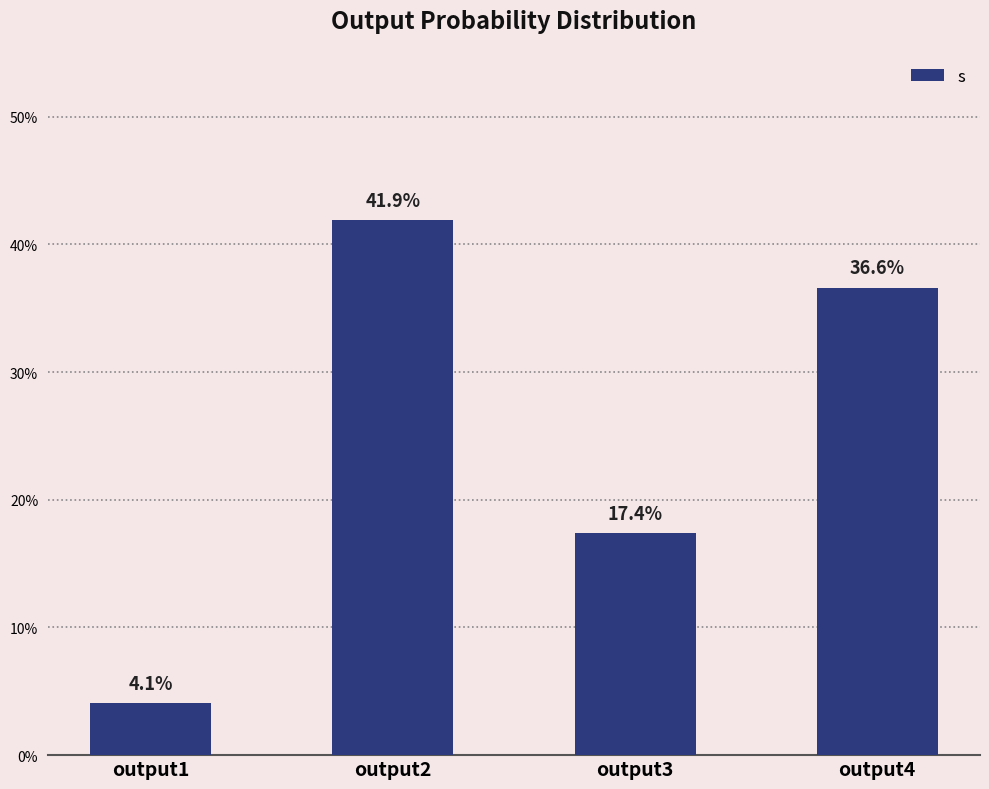

What is the difference between the maximum and minimum values?

0.4